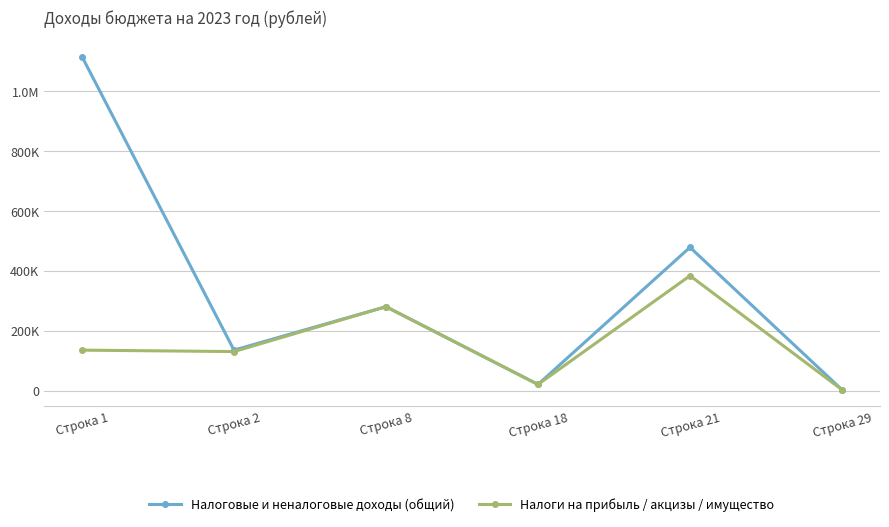

What is the sum of all Налоги на прибыль / акцизы / имущество values?

952426.7